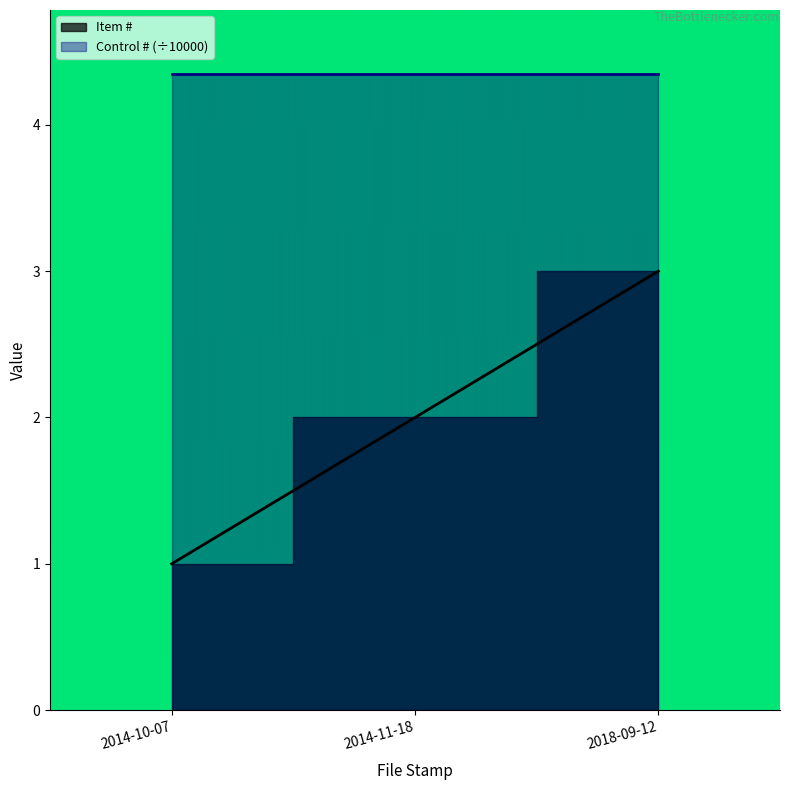

What is the ratio of the value at 2014-11-18 to the value at 2018-09-12?

0.7